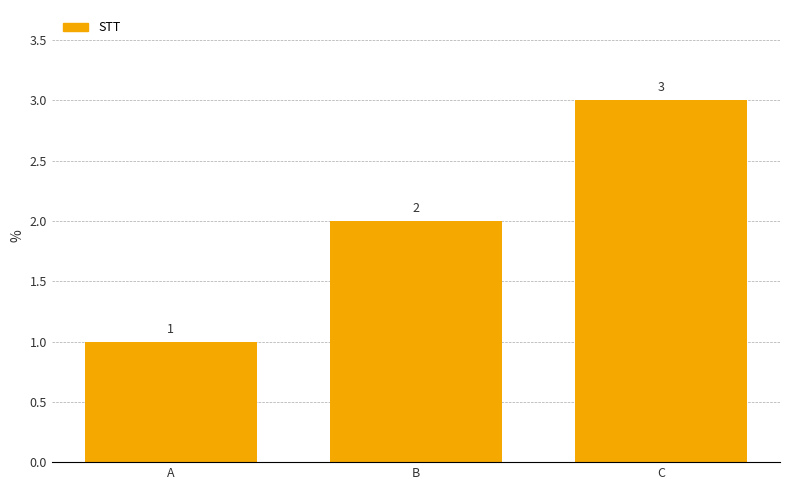

Reading right to left, transcribe all the data shown in this chart.

3	2	1